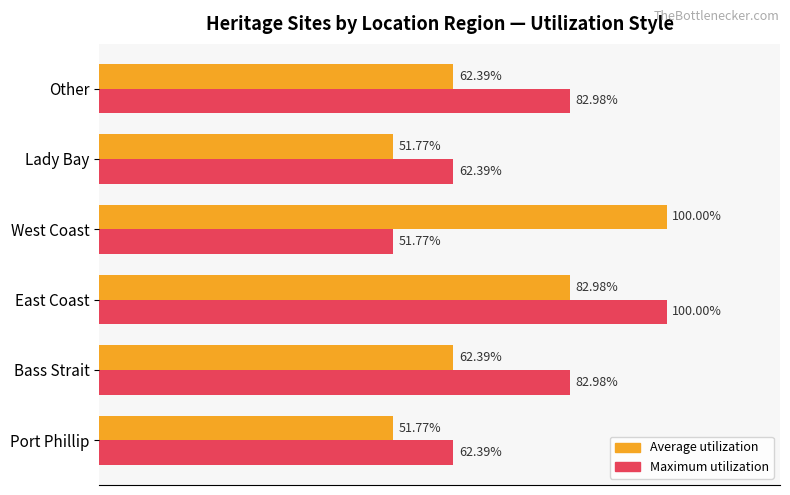

Which category has the highest value in the Average utilization series?

West Coast